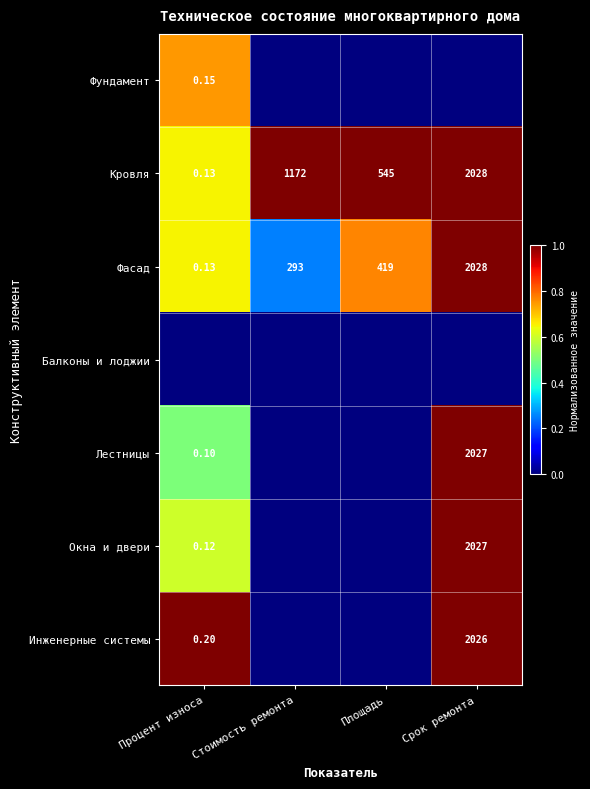

At which category is the sum across all series the highest?

Срок ремонта